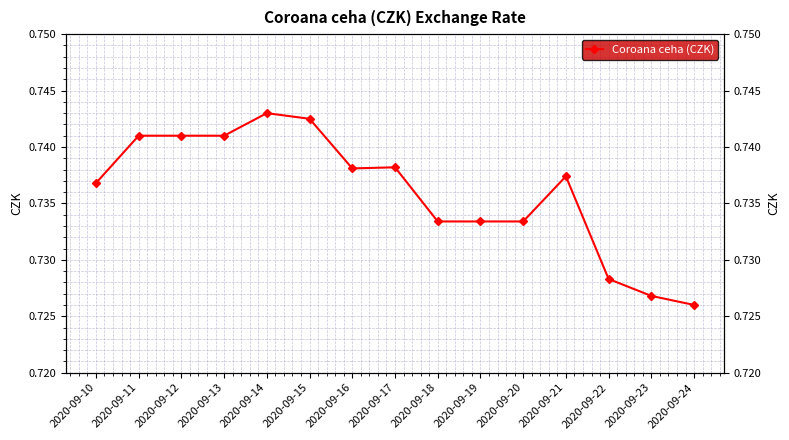

How many points are lower than both their immediate neighbors (excluding endpoints)?

1